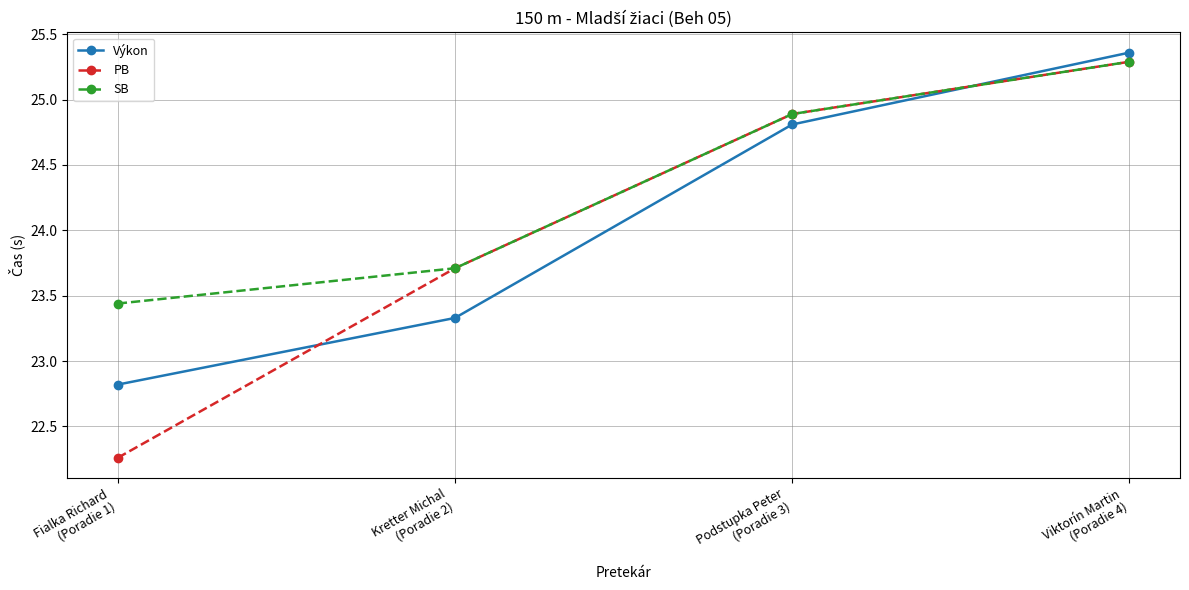

True or false: Výkon has a value of 5.0 at Podstupka Peter
(Poradie 3).

False